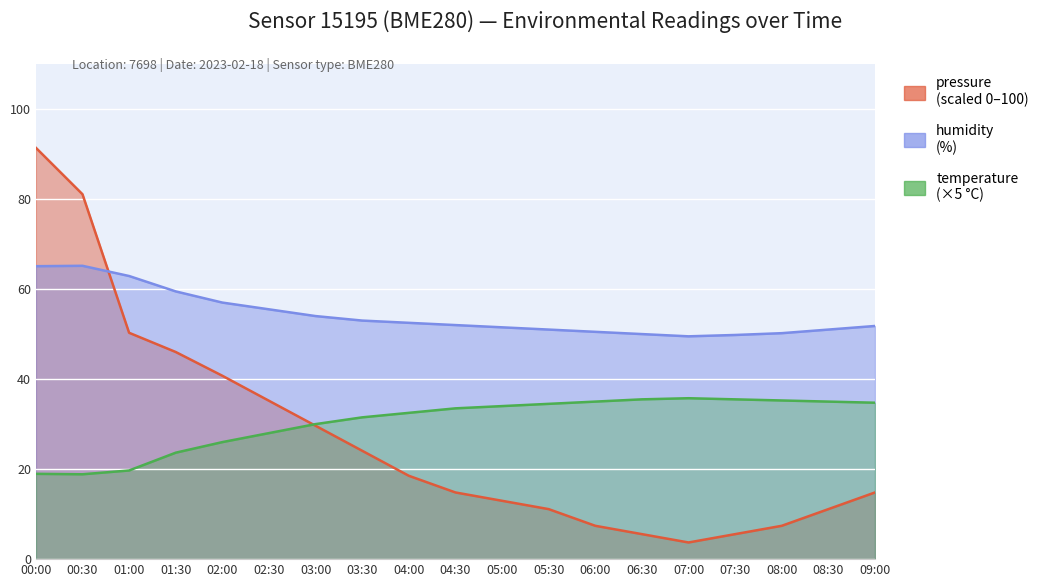

At which category does humidity reach its first local valley?

07:00